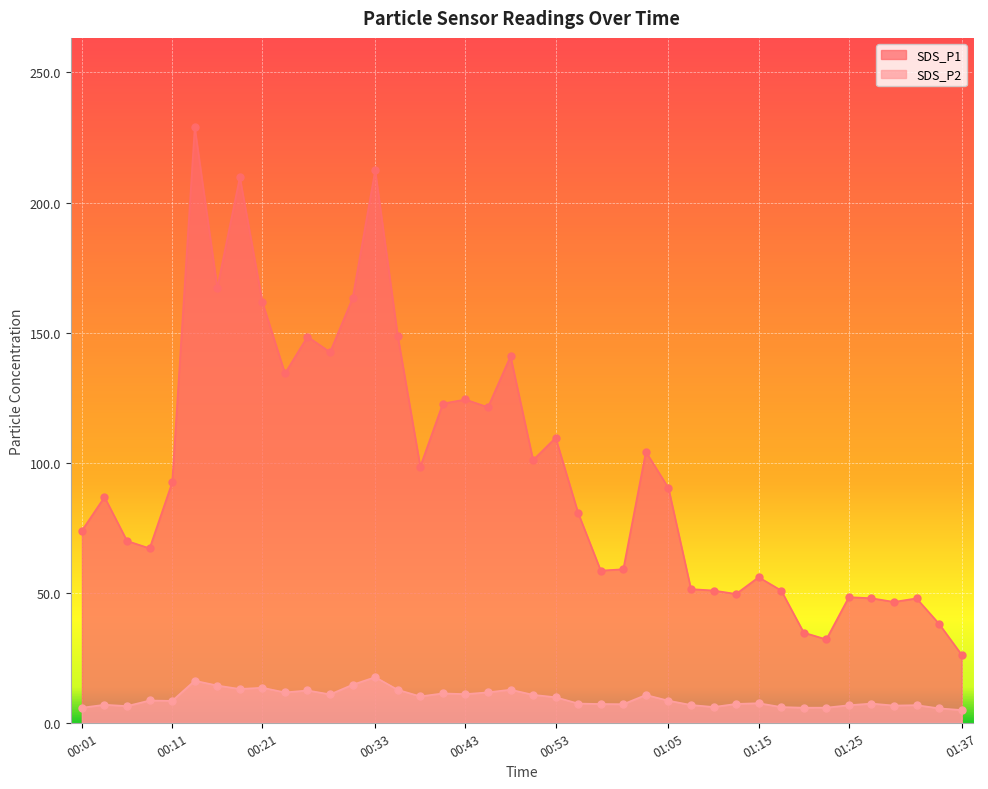

At which category is the sum across all series the highest?

00:14